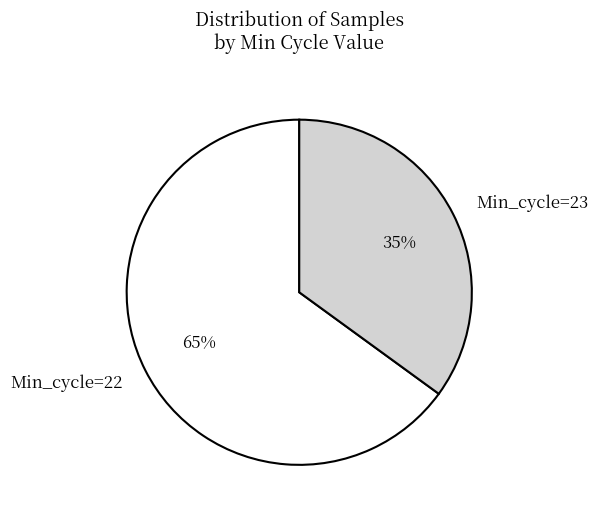

Combined, do Min_cycle=22 and Min_cycle=23 account for over 50%?

Yes